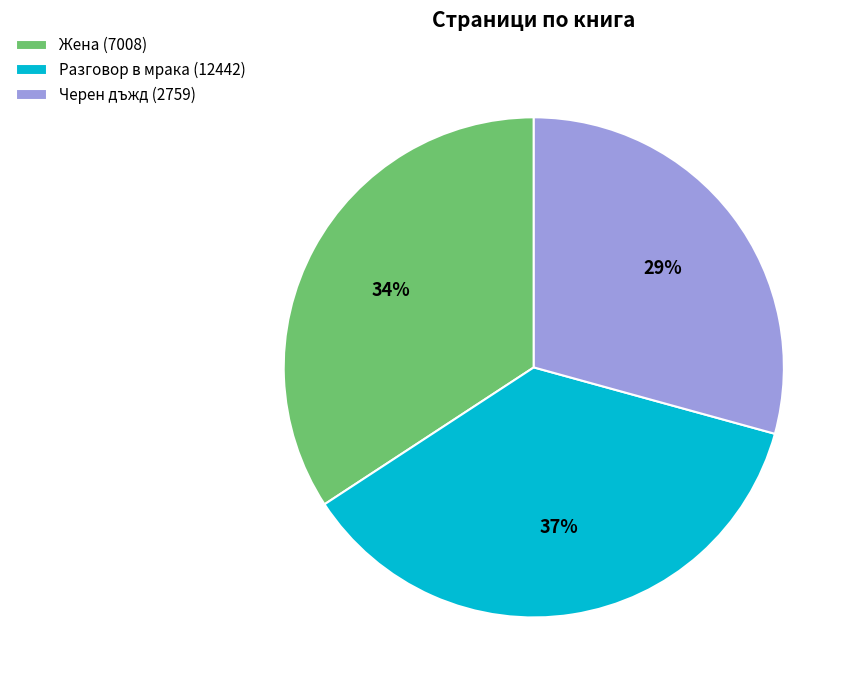

Do Разговор в мрака (12442) and Черен дъжд (2759) together represent more than half of the pie?

Yes